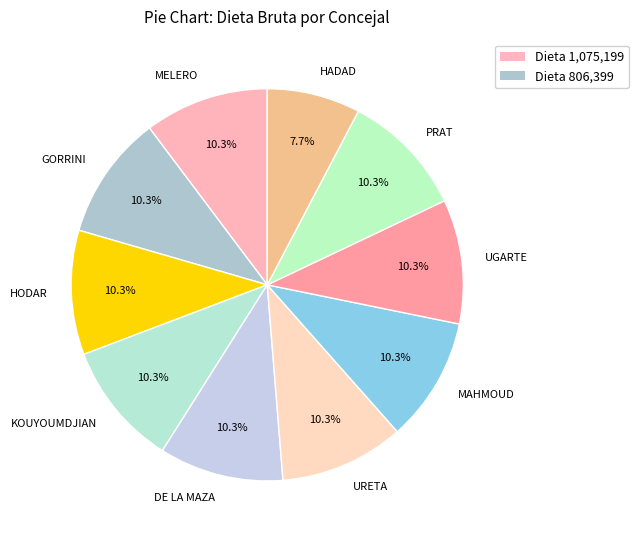

What is the ratio of the value at GORRINI to the value at HADAD?

1.3